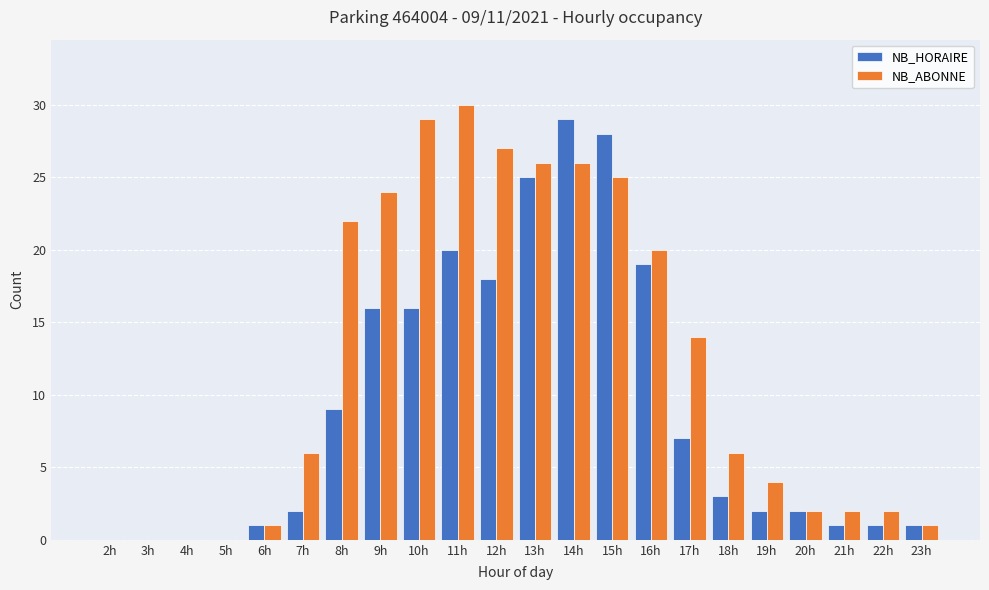

Reading right to left, transcribe all the data shown in this chart.

NB_HORAIRE: 23h=1	22h=1	21h=1	20h=2	19h=2	18h=3	17h=7	16h=19	15h=28	14h=29	13h=25	12h=18	11h=20	10h=16	9h=16	8h=9	7h=2	6h=1	5h=0	4h=0	3h=0	2h=0
NB_ABONNE: 23h=1	22h=2	21h=2	20h=2	19h=4	18h=6	17h=14	16h=20	15h=25	14h=26	13h=26	12h=27	11h=30	10h=29	9h=24	8h=22	7h=6	6h=1	5h=0	4h=0	3h=0	2h=0